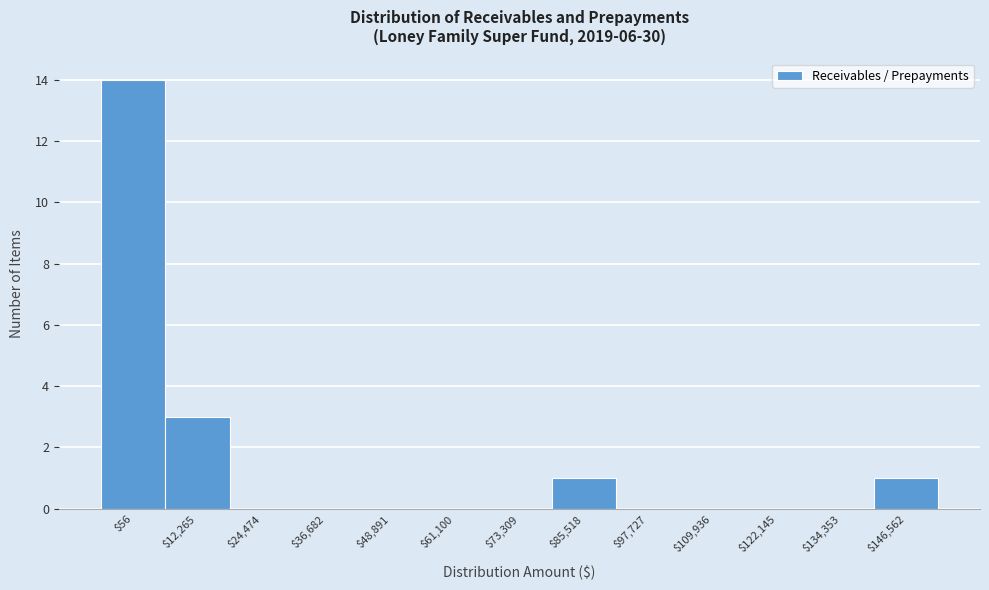

Is it true that the value at $12,265 is 2?

False